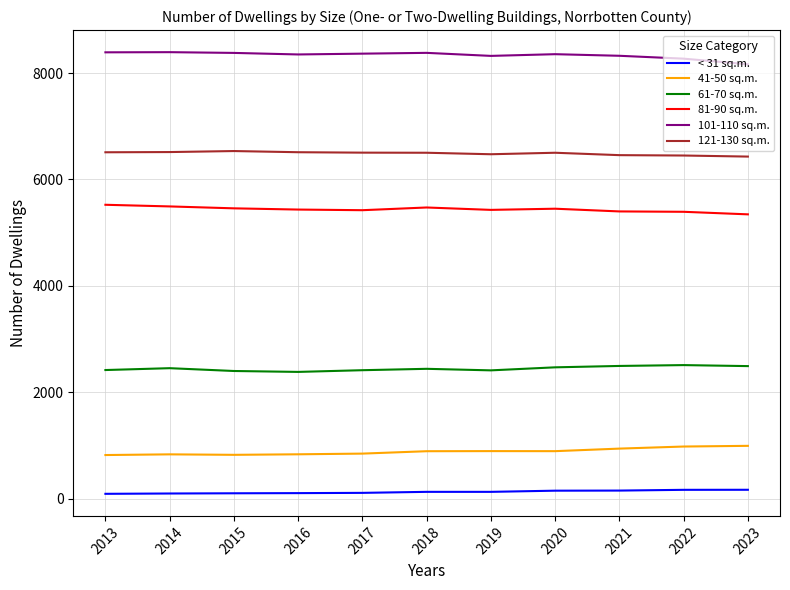

What is the difference between the highest and lowest values at 2013?

8300